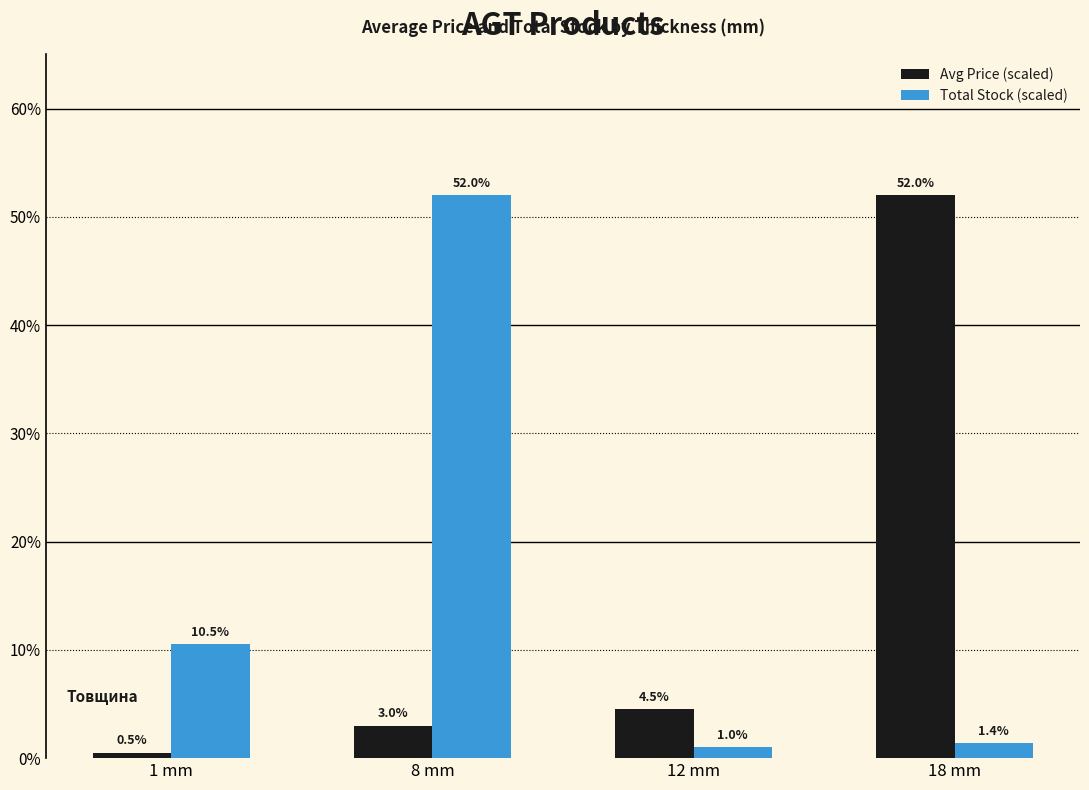

Reading left to right, extract all data points from this chart.

Avg Price (scaled): 1 mm=0.5	8 mm=3.0	12 mm=4.5	18 mm=52.0
Total Stock (scaled): 1 mm=10.5	8 mm=52.0	12 mm=1.0	18 mm=1.4